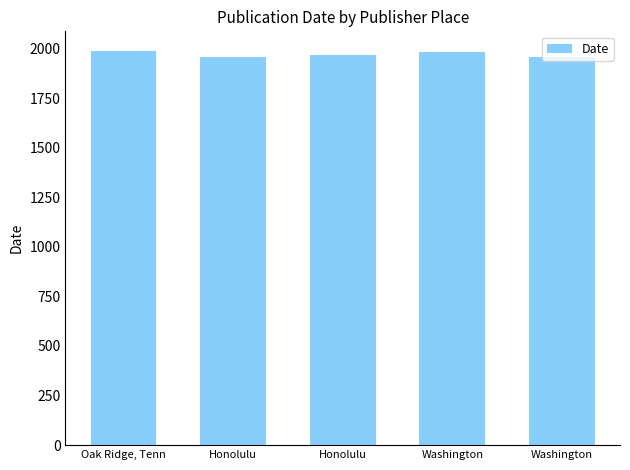

Reading right to left, what are all the values shown in this chart?

Washington=1958	Washington=1981	Honolulu=1966	Honolulu=1956	Oak Ridge, Tenn=1987